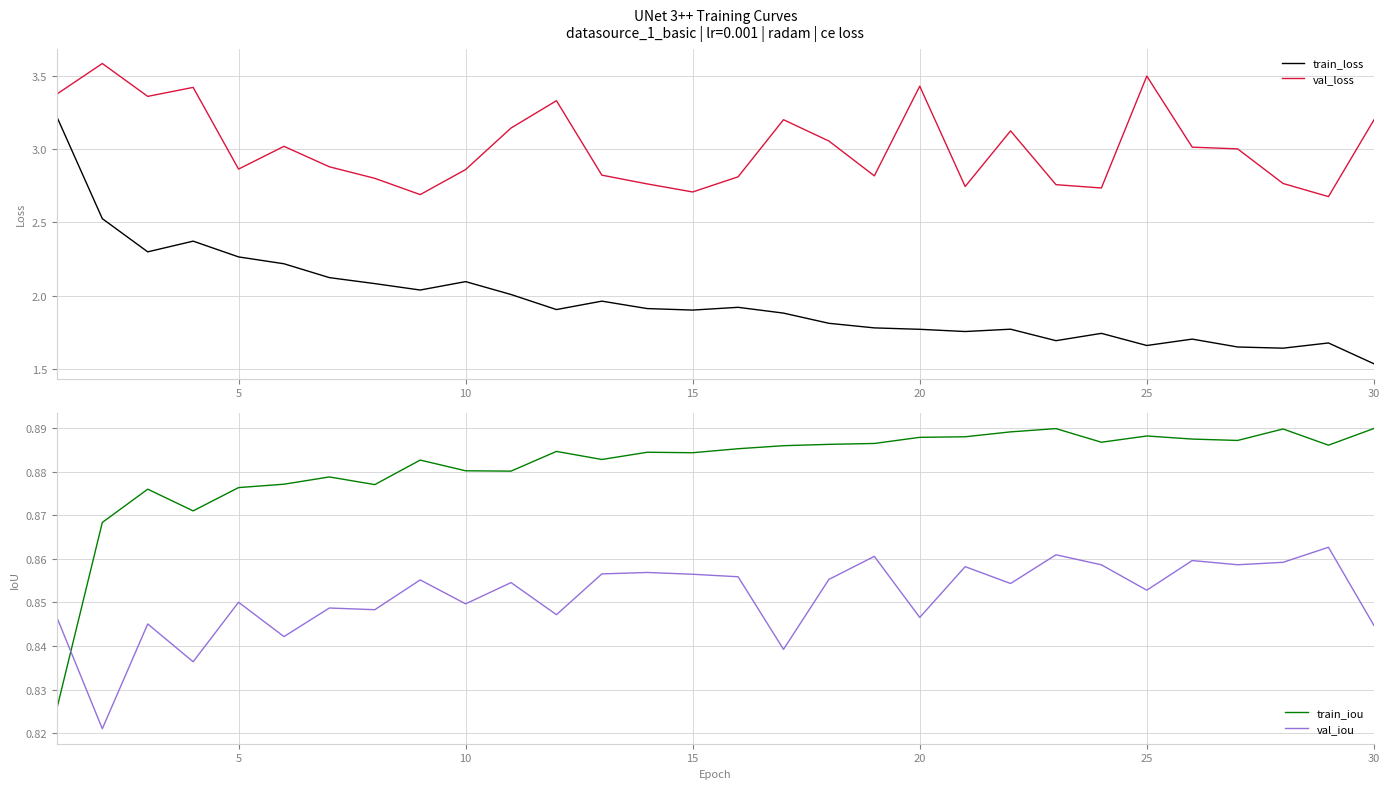

True or false: val_loss and train_loss intersect in this chart.

False